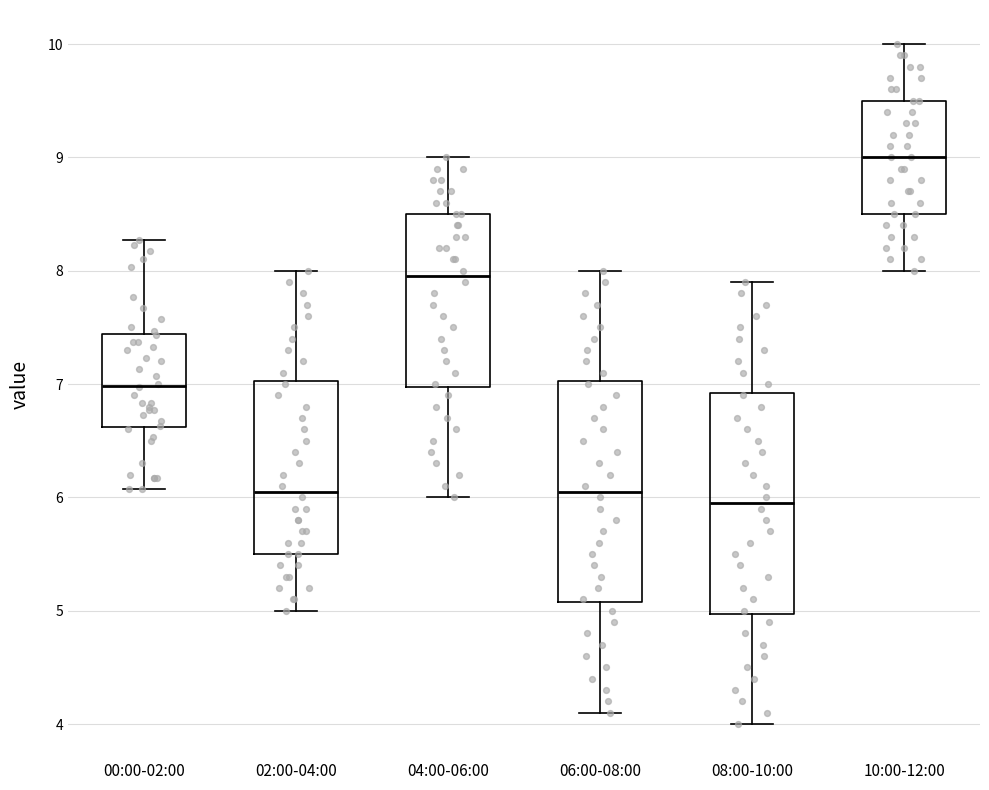

Which box has the highest median line?

10:00-12:00